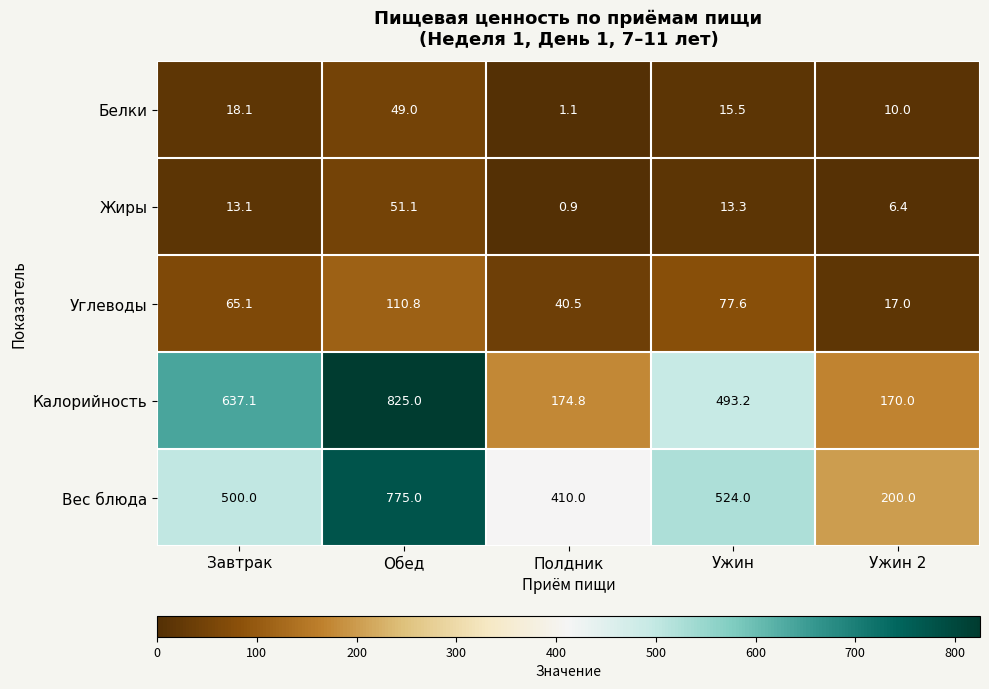

At which label does Углеводы first exceed 65?

Завтрак